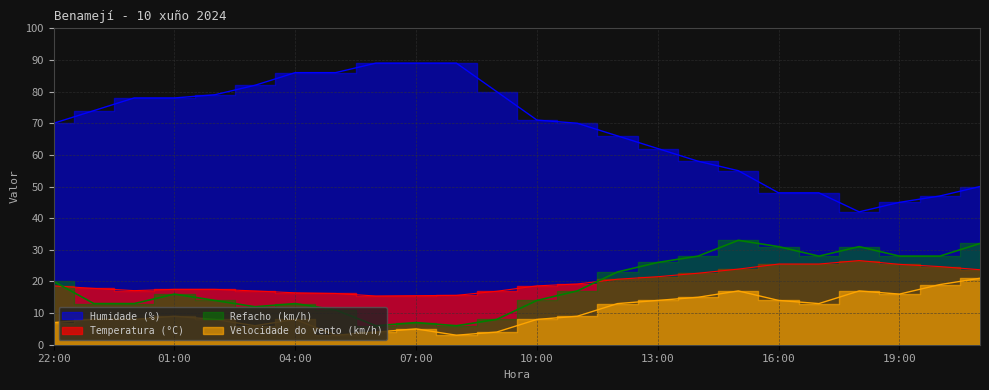

List the labels in order of Velocidade do vento (km/h) value, largest first.

21:00, 20:00, 15:00, 18:00, 19:00, 14:00, 13:00, 16:00, 12:00, 17:00, 01:00, 11:00, 23:00, 00:00, 02:00, 04:00, 10:00, 22:00, 03:00, 07:00, 06:00, 09:00, 05:00, 08:00